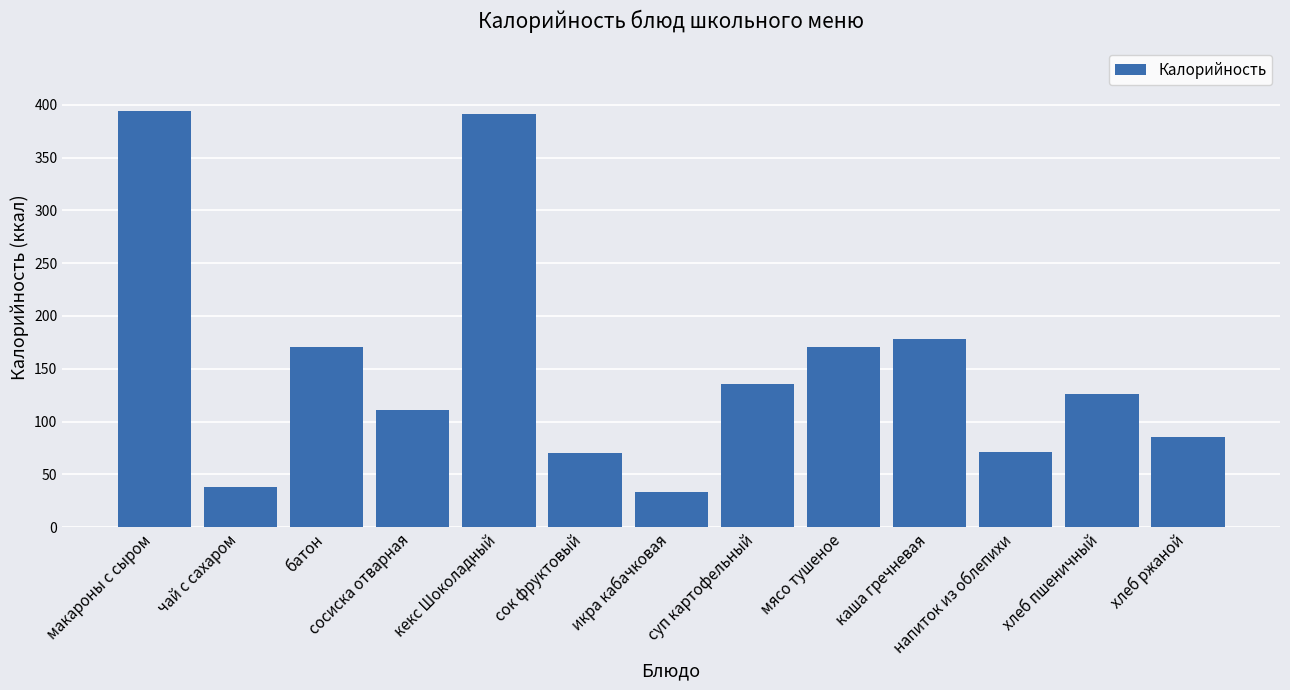

Does the chart contain stacked bars?

No